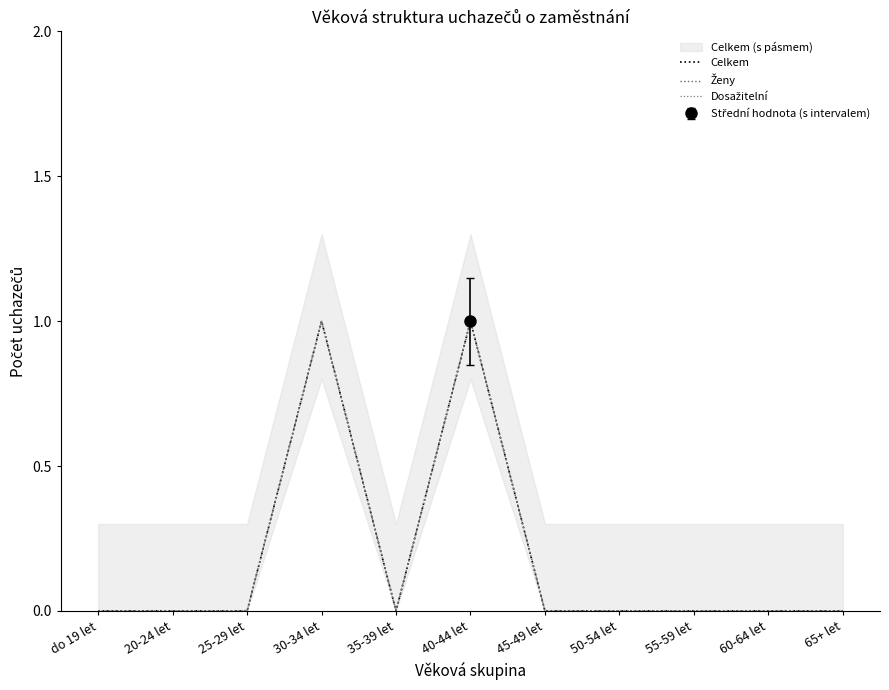

What is the label of the 7th point from the right?

35-39 let